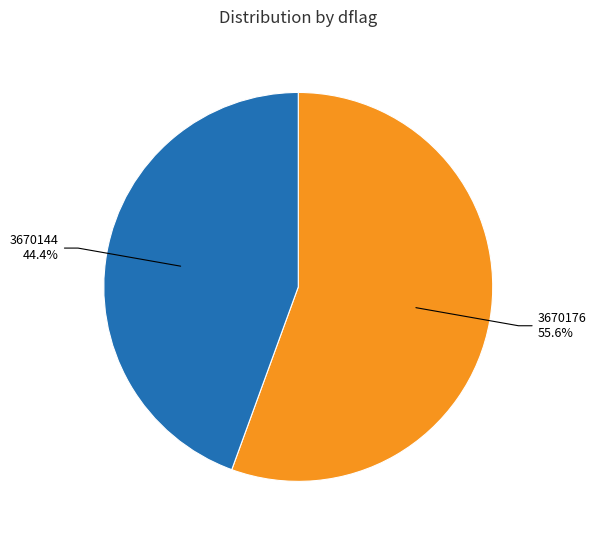

How many slices are in this pie chart?

2